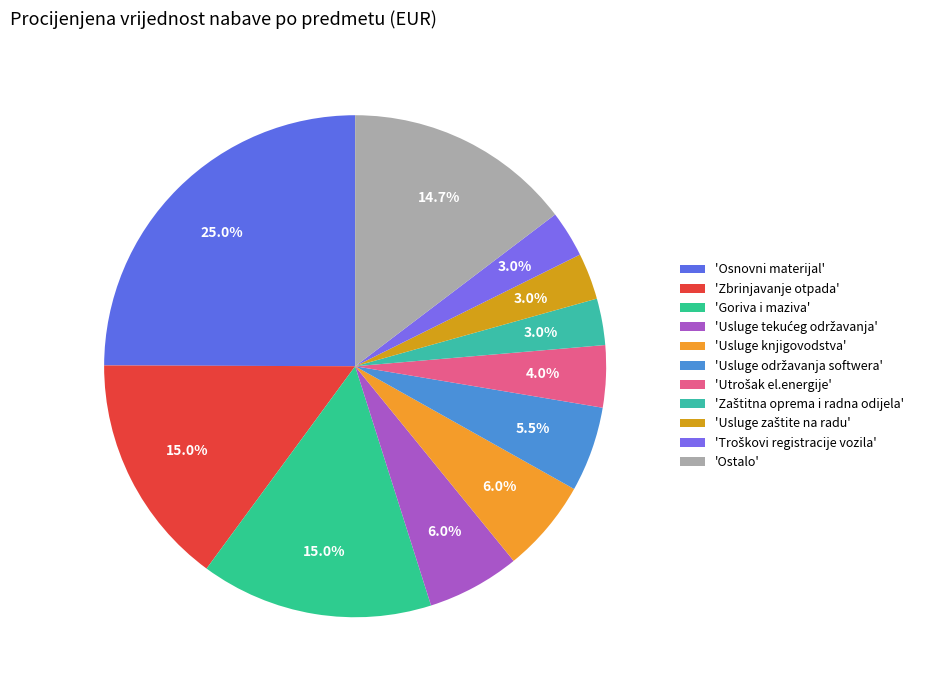

How many segments does this pie chart have?

11